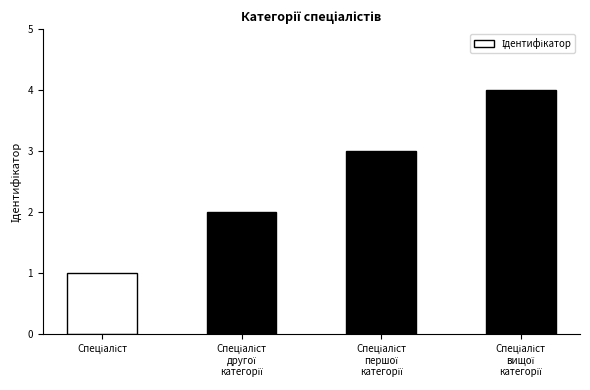

What is the difference between the maximum and minimum values?

3